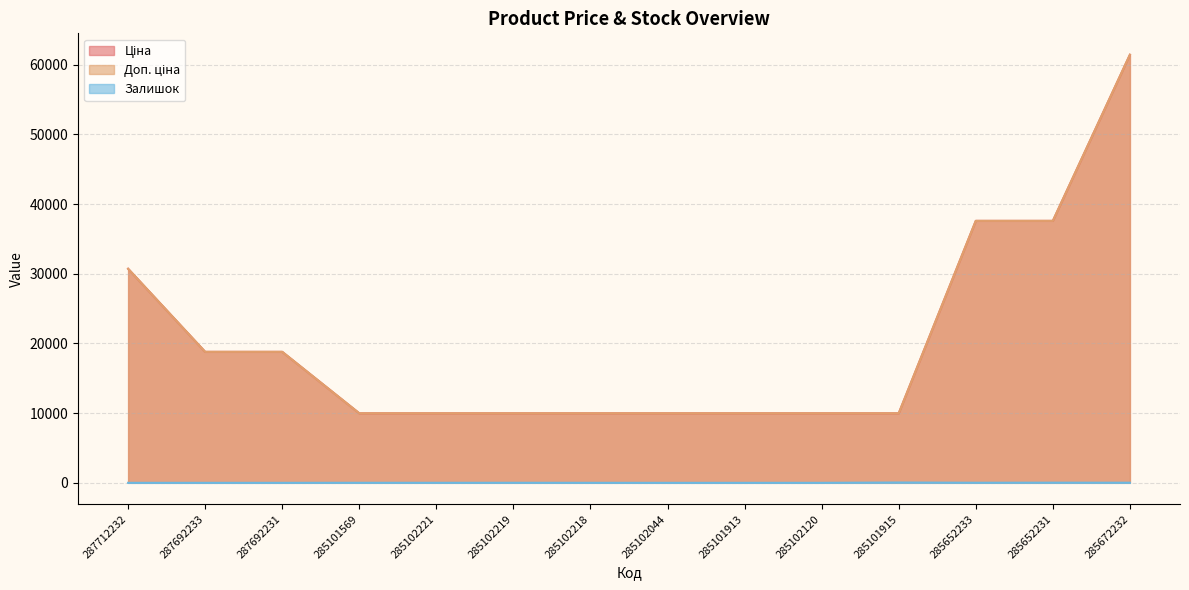

How many lines are shown in the chart?

3